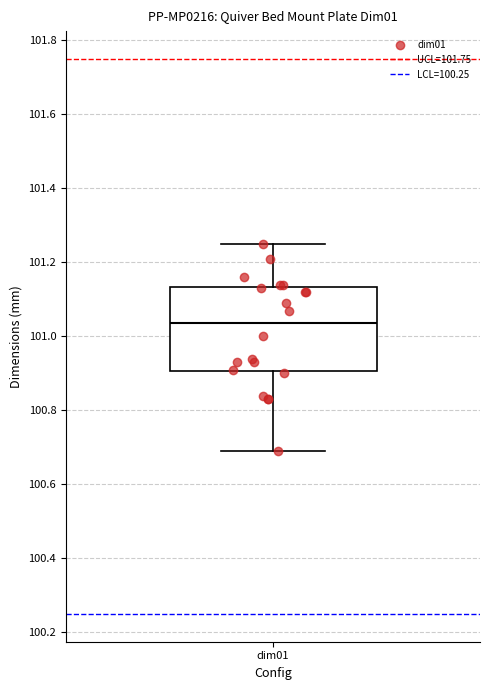

Read this box plot against the y-axis: the position of the median line, the range covered by the box, and the ends of both whiskers. The values are not printed on the chart, so give them approximately, as read against the axis.

median 101.04, box 100.90 to 101.14, whiskers 100.70 to 101.26